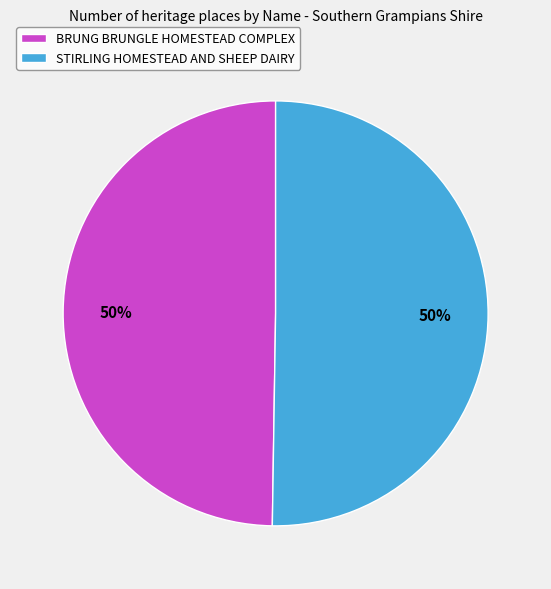

Is it true that BRUNG BRUNGLE HOMESTEAD COMPLEX is 60% of the pie?

False